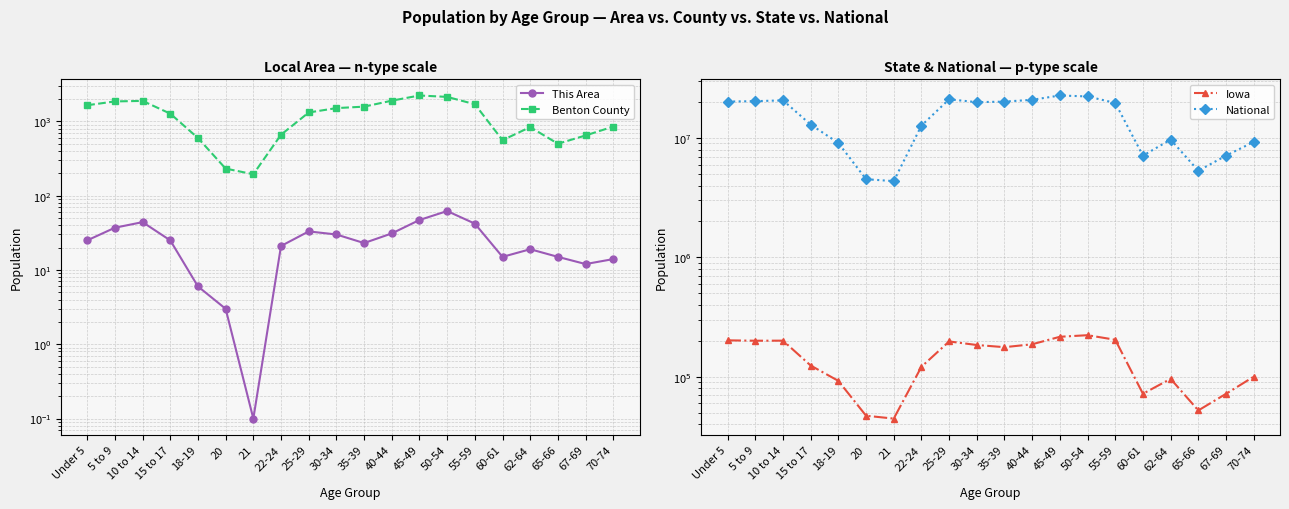

How many lines are shown in the chart?

4